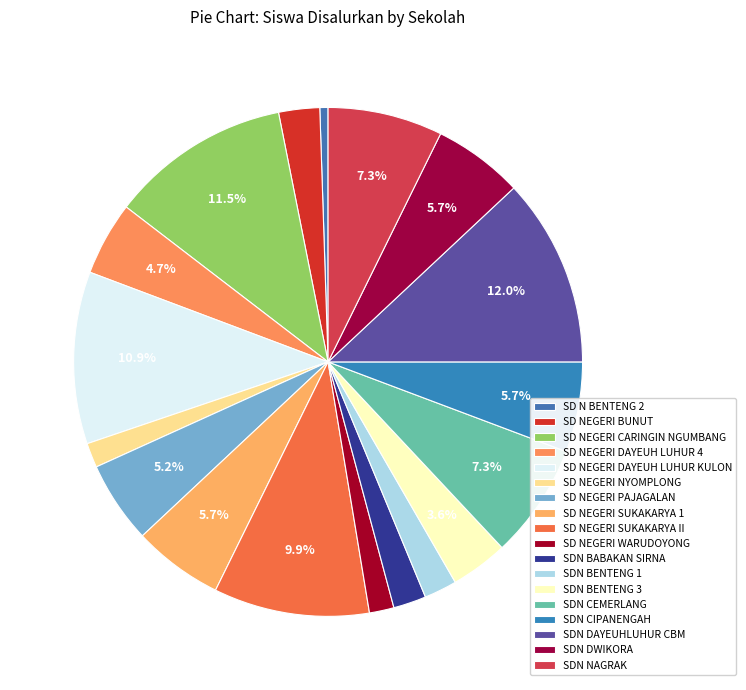

Does SDN BENTENG 3 represent more than half of the total?

No